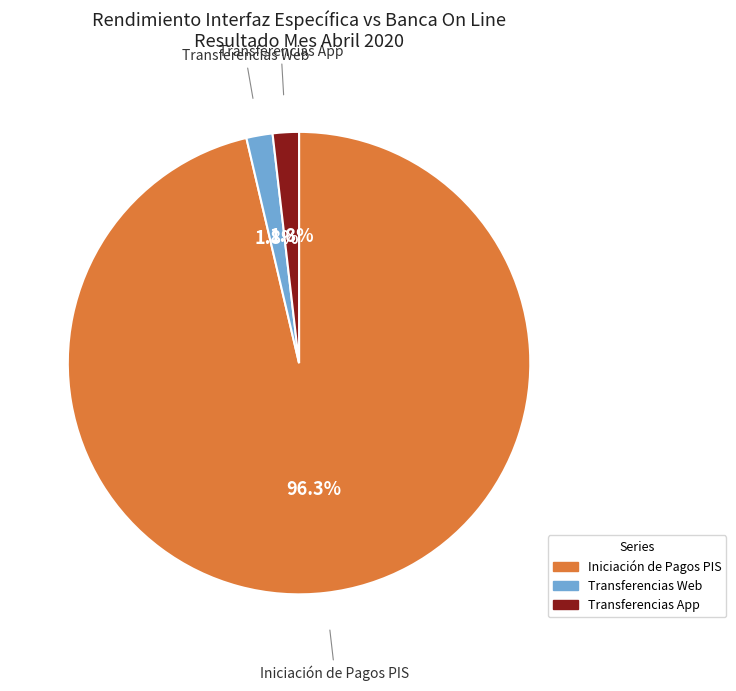

To the nearest percent, what is the combined percentage of Transferencias App and Iniciación de Pagos PIS?

98%